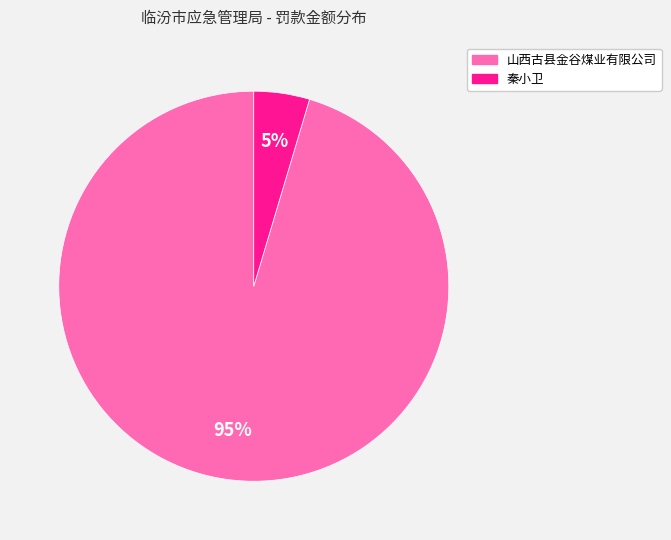

To the nearest percent, what is the average slice percentage?

50%